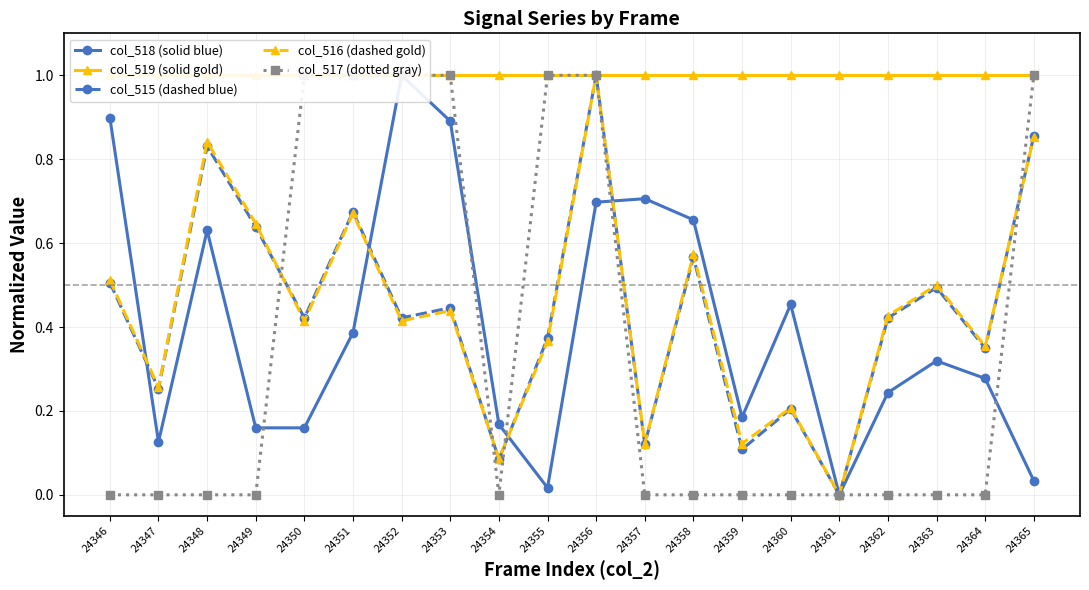

Reading left to right, extract all data points from this chart.

col_518 (solid blue): 24346=0.9	24347=0.1	24348=0.6	24349=0.2	24350=0.2	24351=0.4	24352=1.0	24353=0.9	24354=0.2	24355=0.0	24356=0.7	24357=0.7	24358=0.7	24359=0.2	24360=0.5	24361=0.0	24362=0.2	24363=0.3	24364=0.3	24365=0.0
col_519 (solid gold): 24346=1.0	24347=1.0	24348=1.0	24349=1.0	24350=1.0	24351=1.0	24352=1.0	24353=1.0	24354=1.0	24355=1.0	24356=1.0	24357=1.0	24358=1.0	24359=1.0	24360=1.0	24361=1.0	24362=1.0	24363=1.0	24364=1.0	24365=1.0
col_515 (dashed blue): 24346=0.5	24347=0.3	24348=0.8	24349=0.6	24350=0.4	24351=0.7	24352=0.4	24353=0.4	24354=0.1	24355=0.4	24356=1.0	24357=0.1	24358=0.6	24359=0.1	24360=0.2	24361=0.0	24362=0.4	24363=0.5	24364=0.3	24365=0.9
col_516 (dashed gold): 24346=0.5	24347=0.3	24348=0.8	24349=0.6	24350=0.4	24351=0.7	24352=0.4	24353=0.4	24354=0.1	24355=0.4	24356=1.0	24357=0.1	24358=0.6	24359=0.1	24360=0.2	24361=0.0	24362=0.4	24363=0.5	24364=0.4	24365=0.9
col_517 (dotted gray): 24346=0.0	24347=0.0	24348=0.0	24349=0.0	24350=1.0	24351=1.0	24352=1.0	24353=1.0	24354=0.0	24355=1.0	24356=1.0	24357=0.0	24358=0.0	24359=0.0	24360=0.0	24361=0.0	24362=0.0	24363=0.0	24364=0.0	24365=1.0